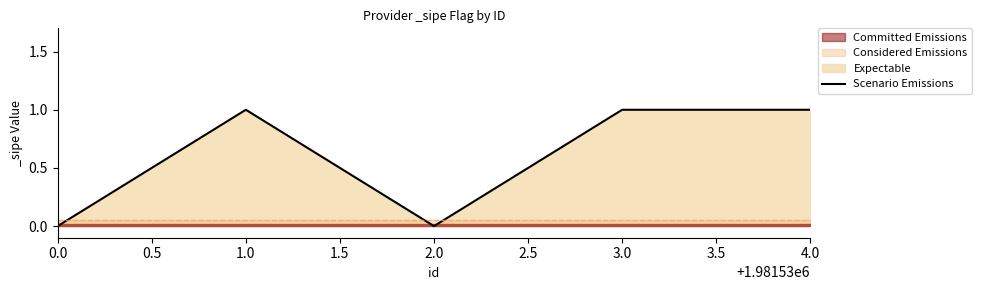

True or false: there are more than 2 points higher than both neighbors.

False